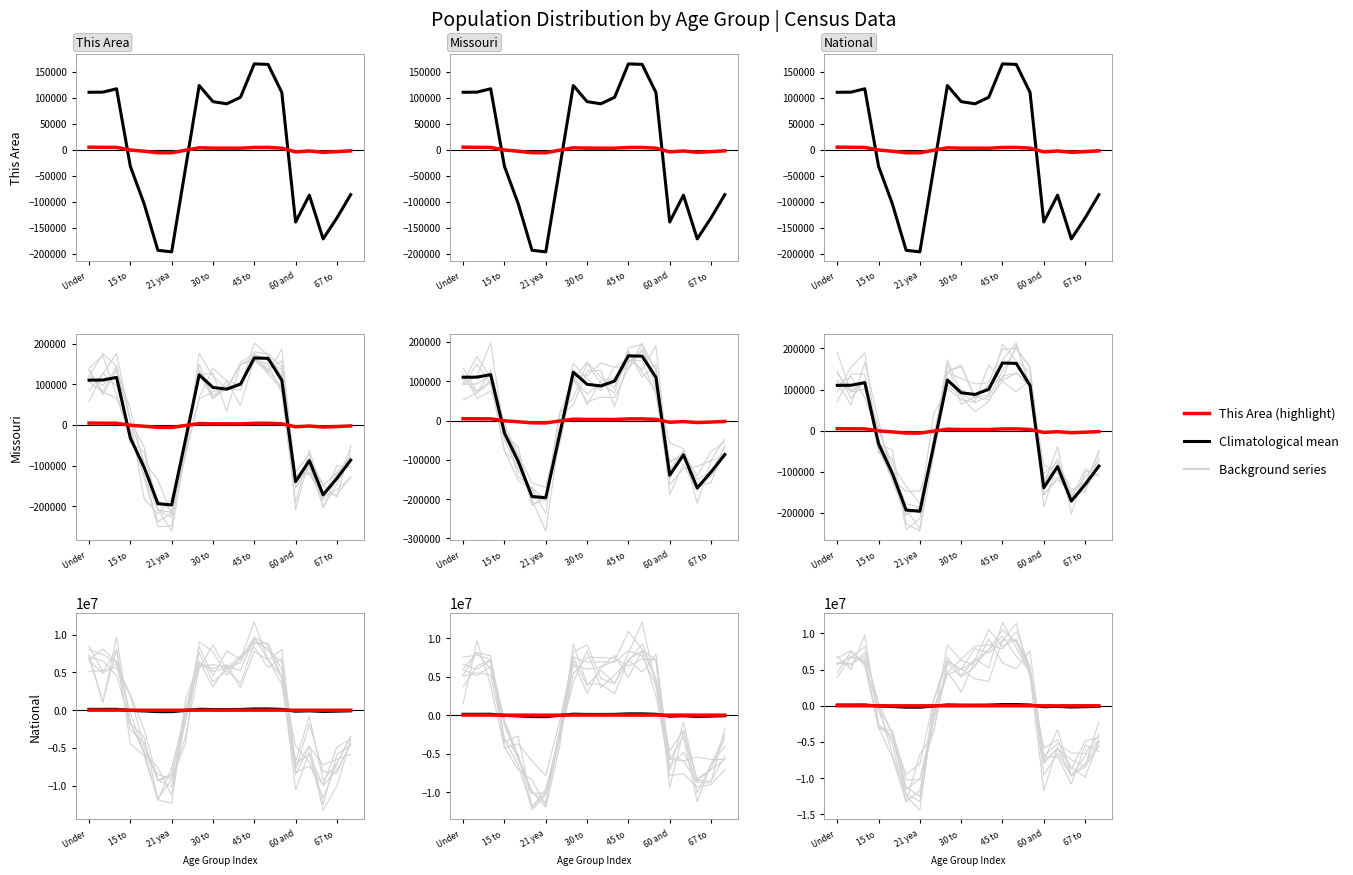

What is the sum of the Climatological mean values at 15 and 14?

-29297.3